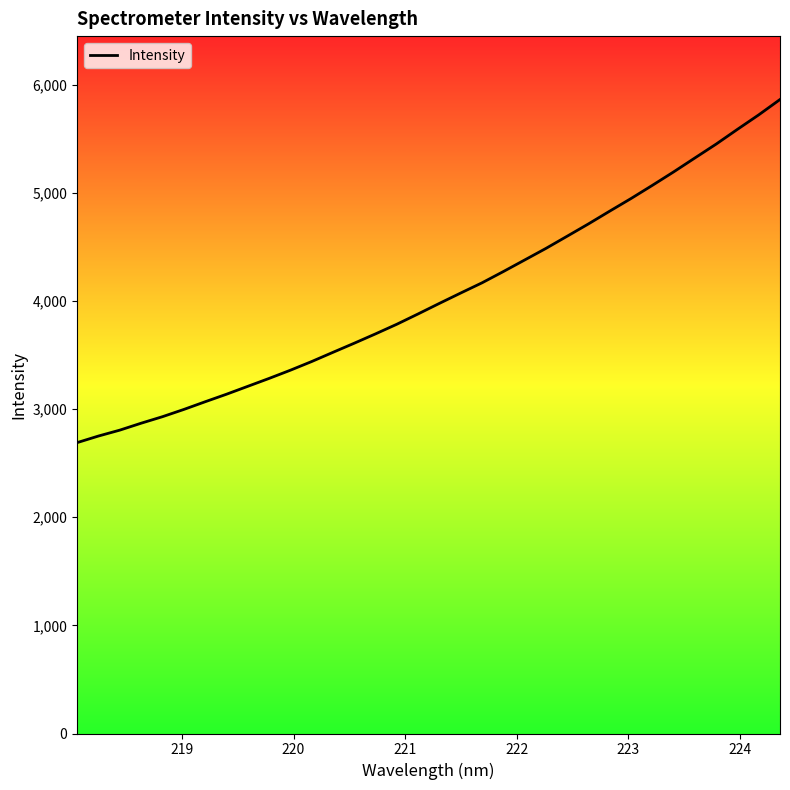

What is the greatest value displayed?

5862.1